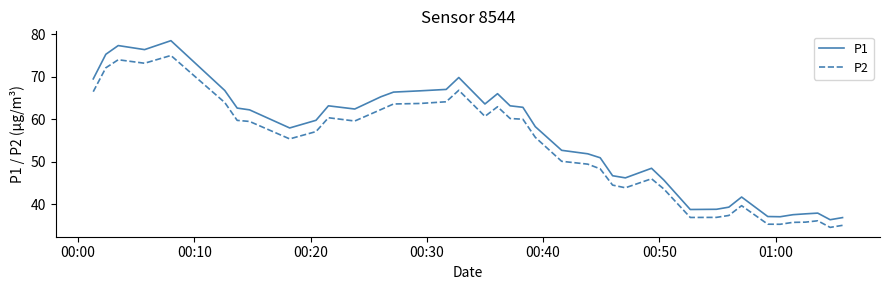

Which series has the largest total across all categories?

P1